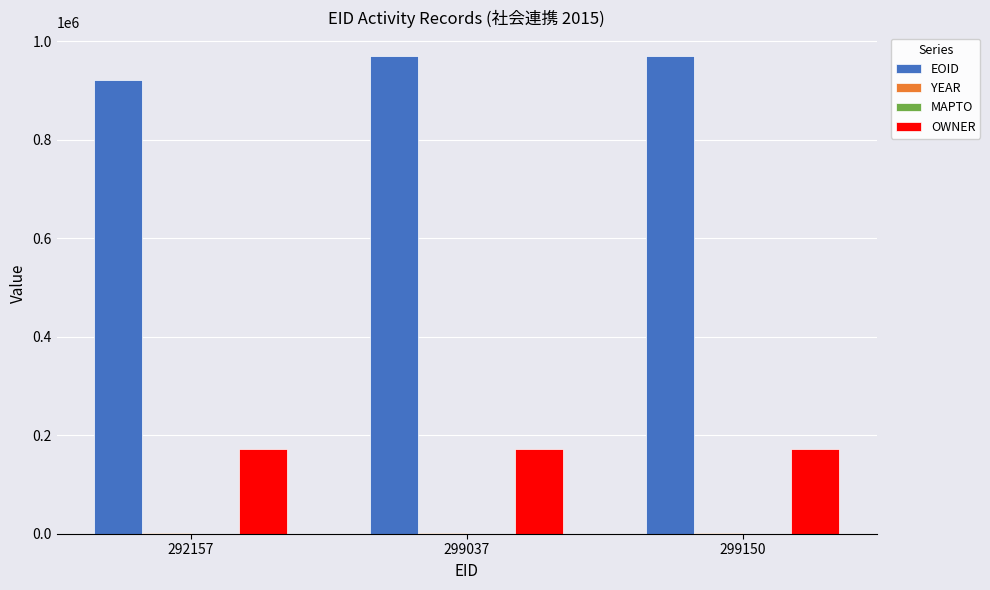

What is the approximate value of OWNER at 299037?

172309